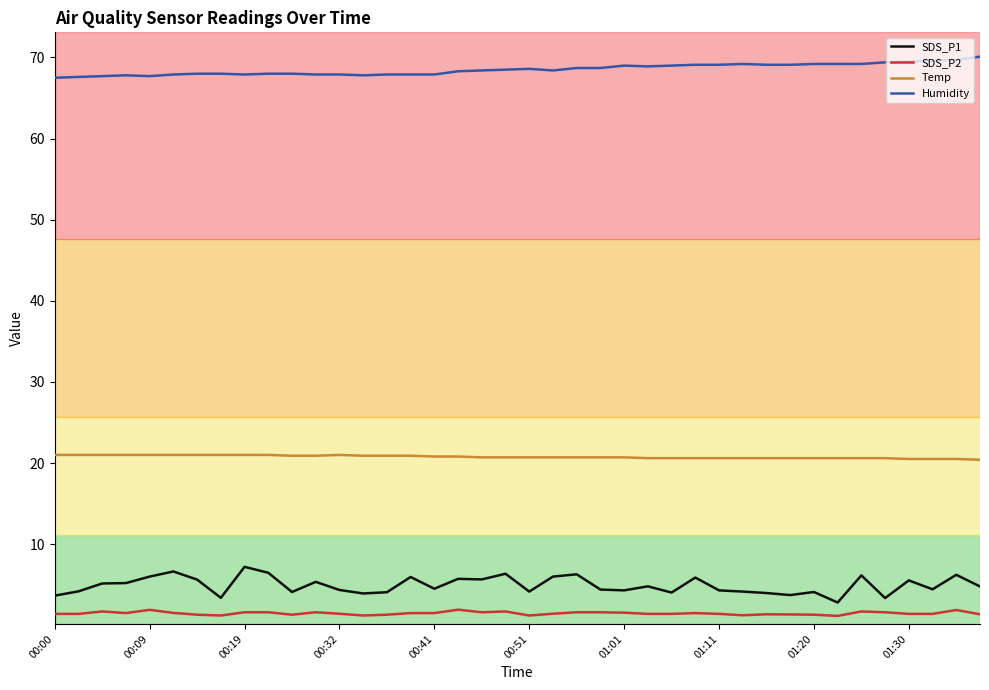

Which series has the largest total across all categories?

Humidity